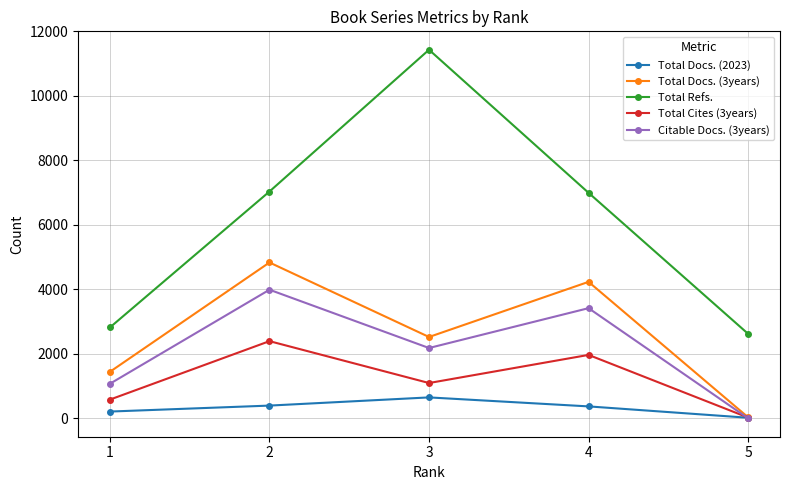

Is the value of Total Refs. at 1 greater than the value of Citable Docs. (3years) at 5?

Yes